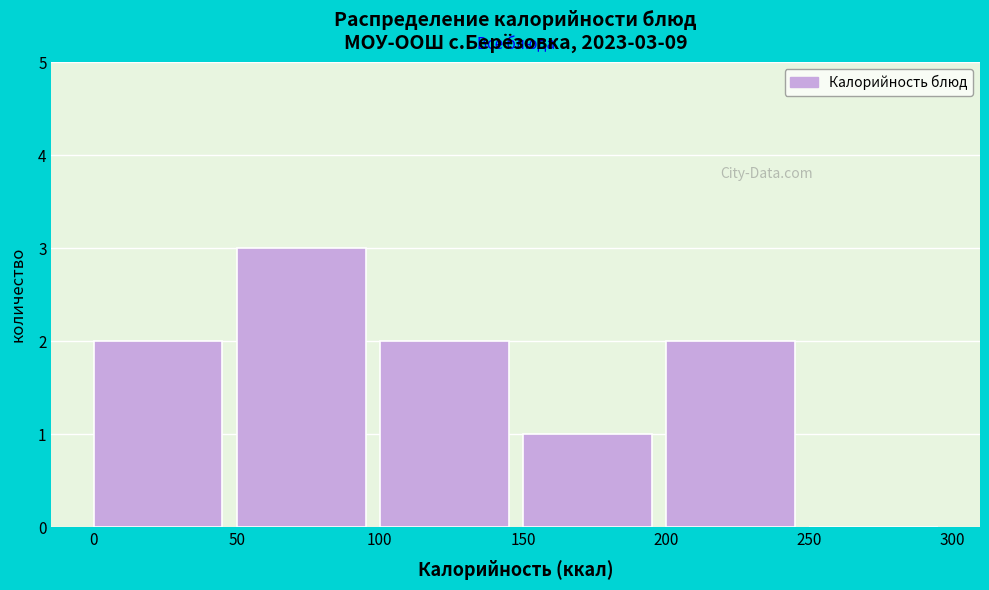

Which range on the x-axis has the tallest bar?

50 to 100